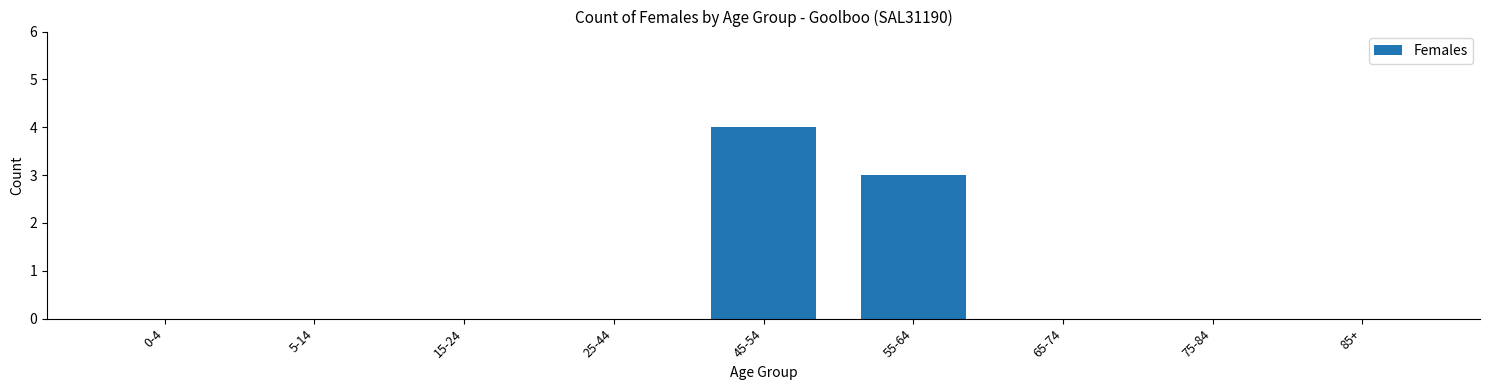

Reading left to right, what are all the values shown in this chart?

0-4=0	5-14=0	15-24=0	25-44=0	45-54=4	55-64=3	65-74=0	75-84=0	85+=0